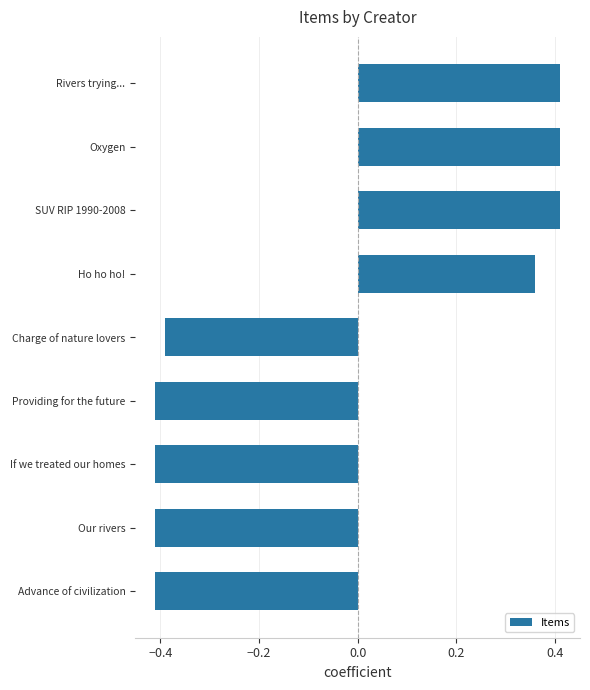

The value at Ho ho ho! is 0.6. True or false?

False